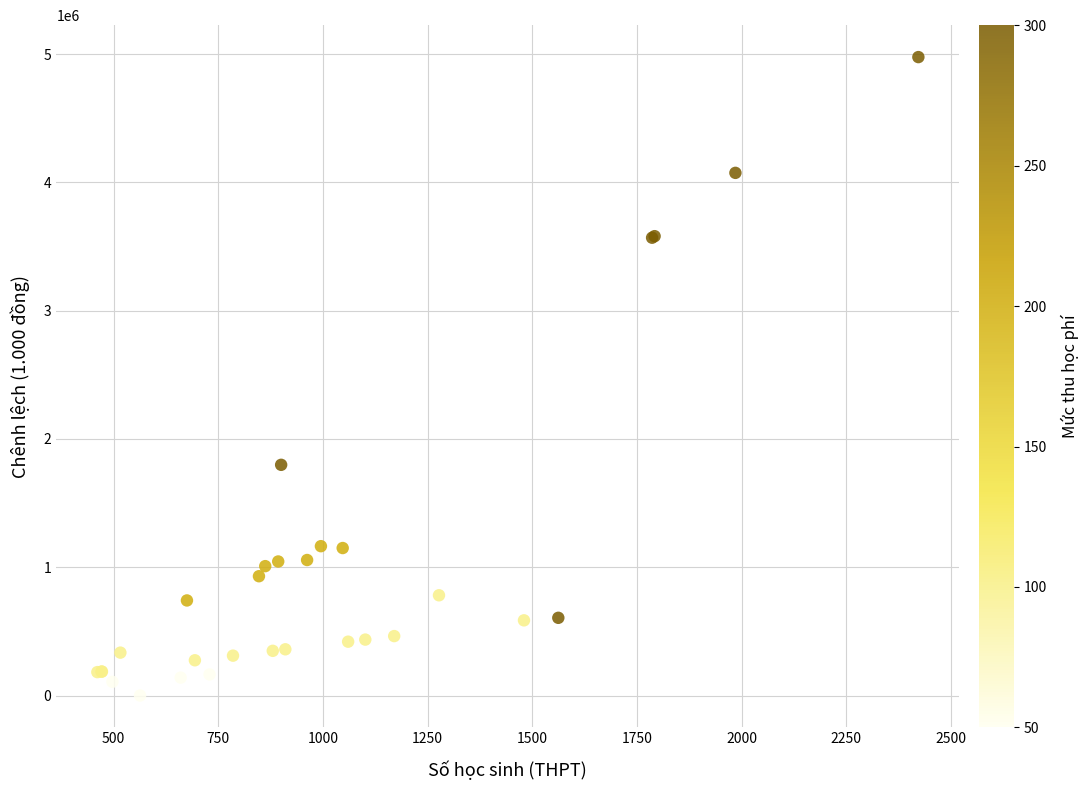

What Y value in the scatter plot is closest to 2488135?

1798200